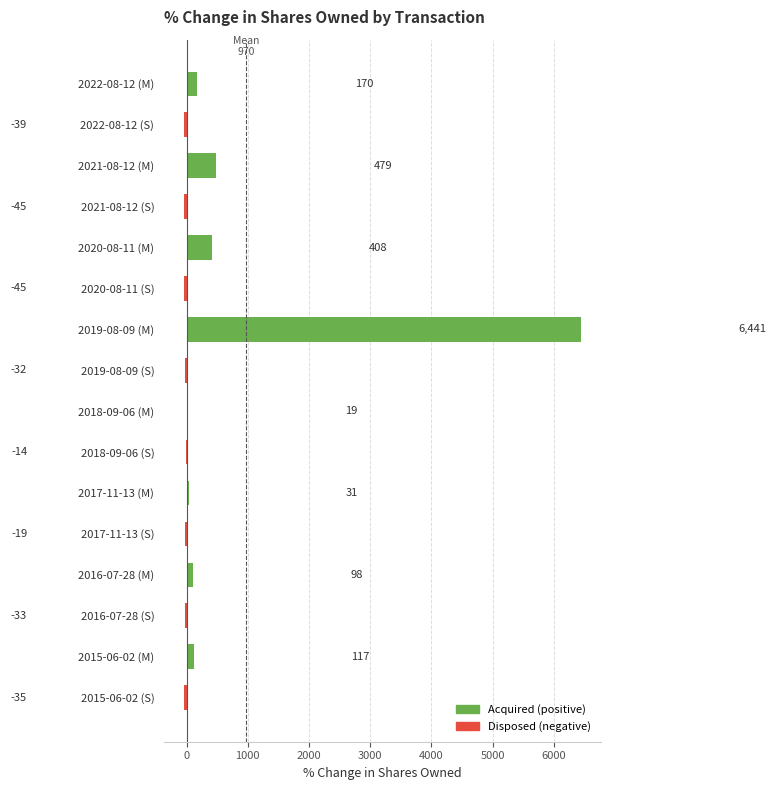

What is the sum of the values at 2020-08-11 (M) and 2022-08-12 (M)?

578